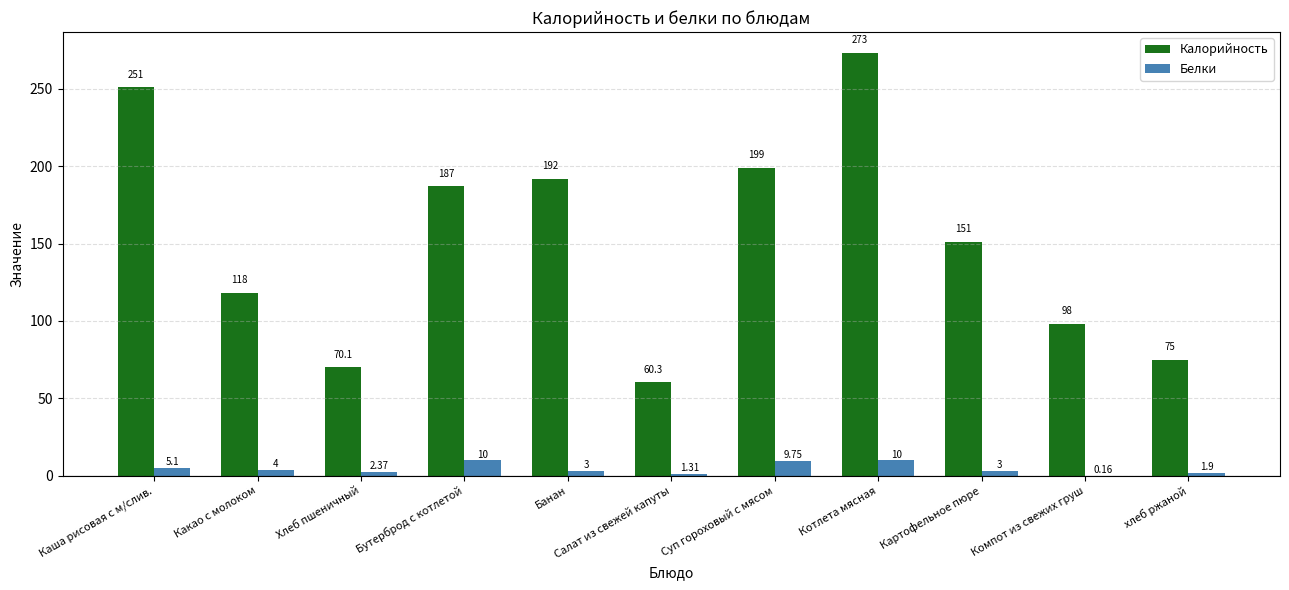

Between Хлеб пшеничный and хлеб ржаной, which series saw the biggest shift?

Калорийность